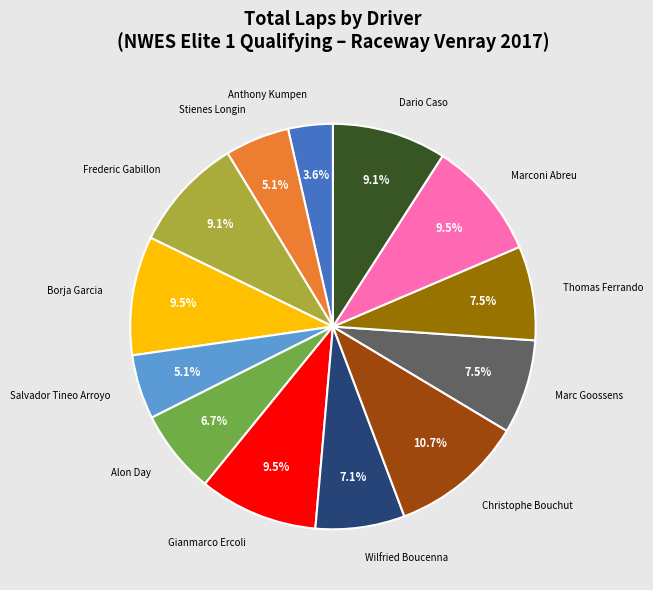

Approximately how many times larger is the value at Salvador Tineo Arroyo compared to Dario Caso?

0.6